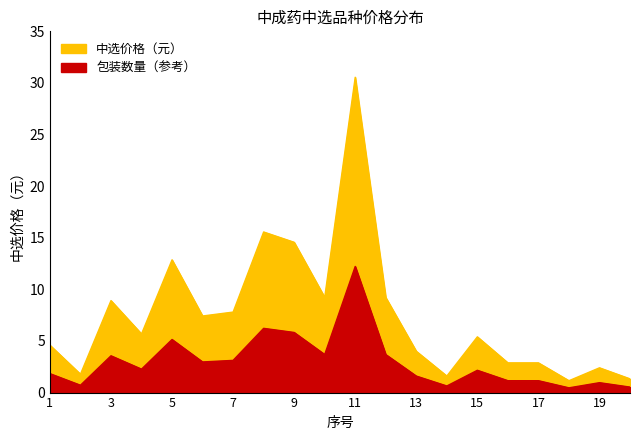

How many data points are less than 5?

9